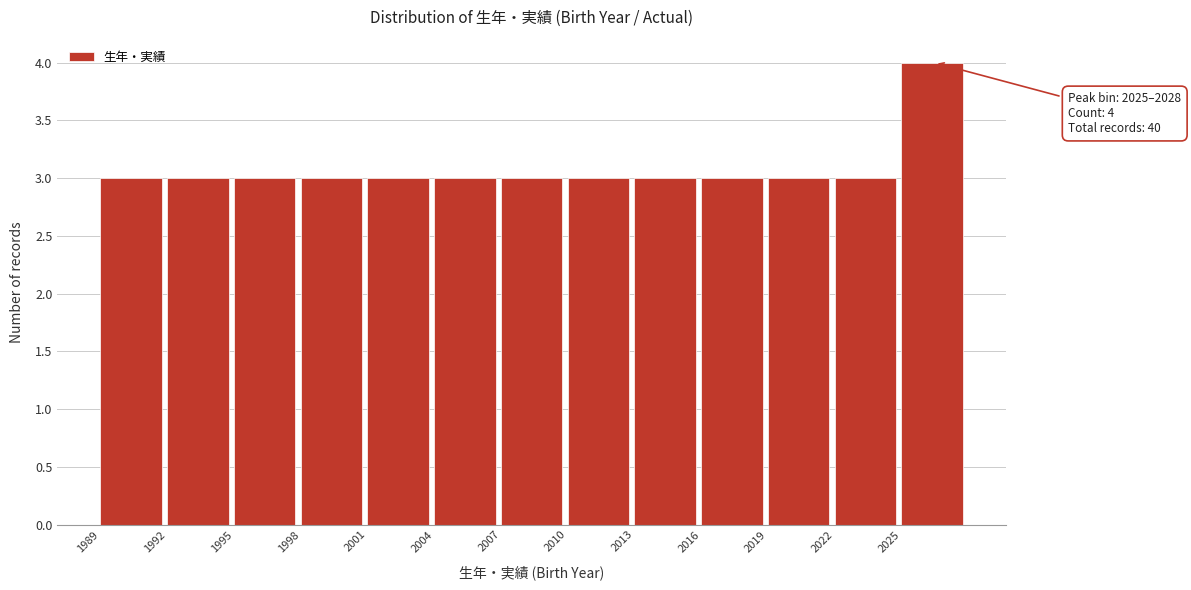

Which range on the x-axis has the tallest bar?

2025 to 2028